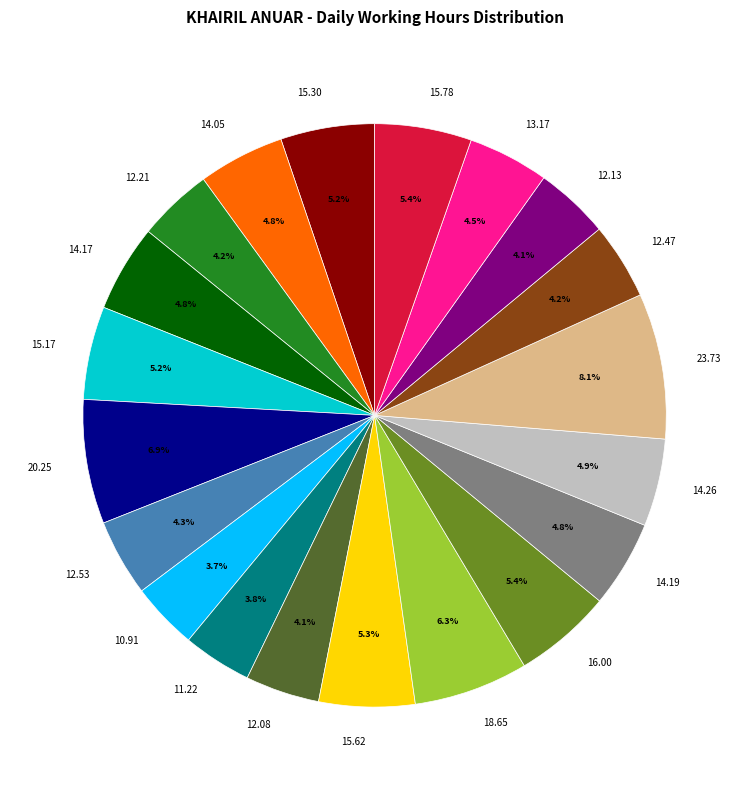

Is there a majority slice in this chart?

No